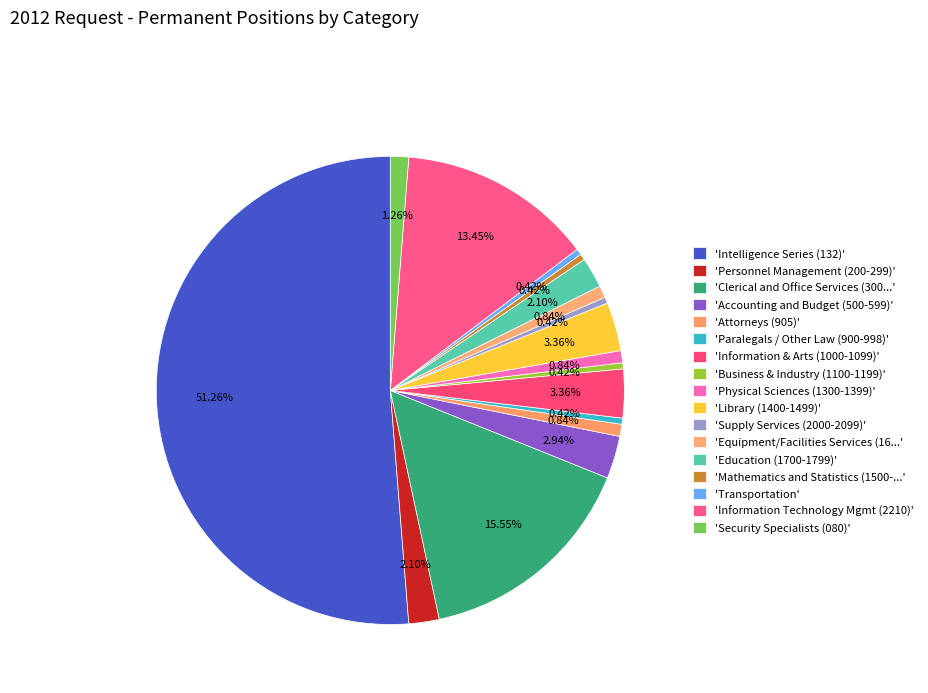

Which slice is the largest?

Intelligence Series (132)